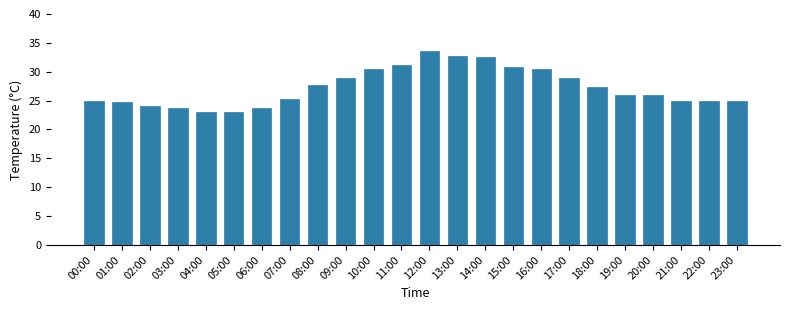

What is the label of the 10th bar from the right?

14:00